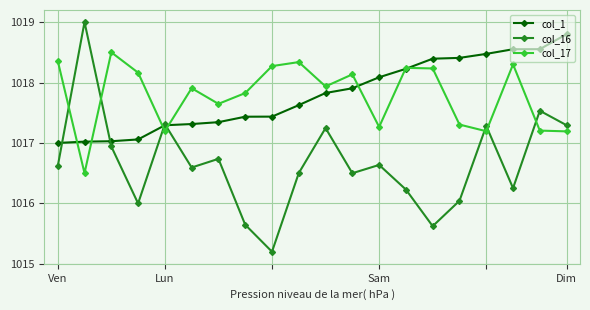

Which series has the largest range (max minus min)?

col_16